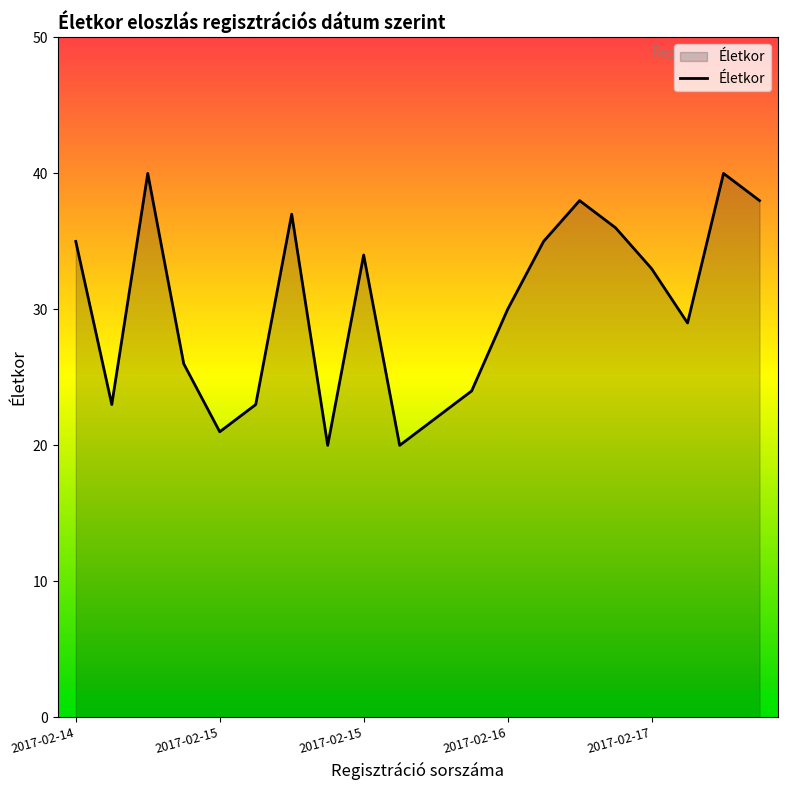

What is the difference between the maximum and minimum values?

20